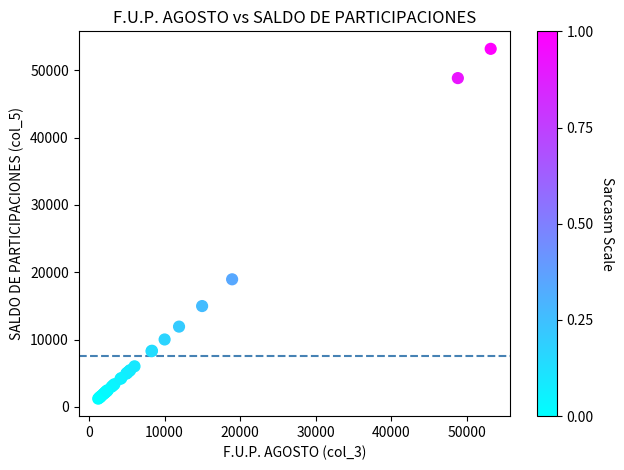

What Y value in the scatter plot is closest to 27207?

18951